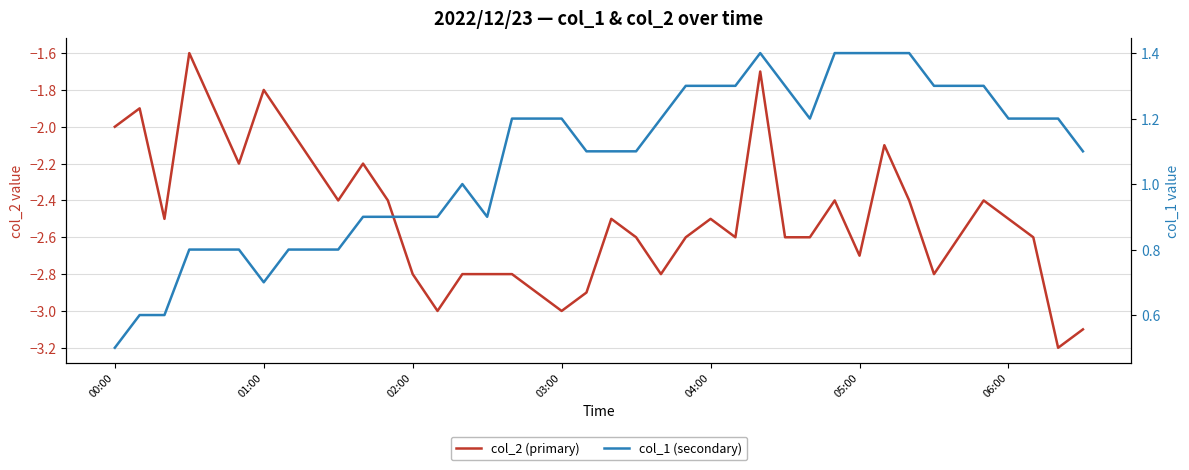

Which series has the largest total across all categories?

col_1 (secondary)